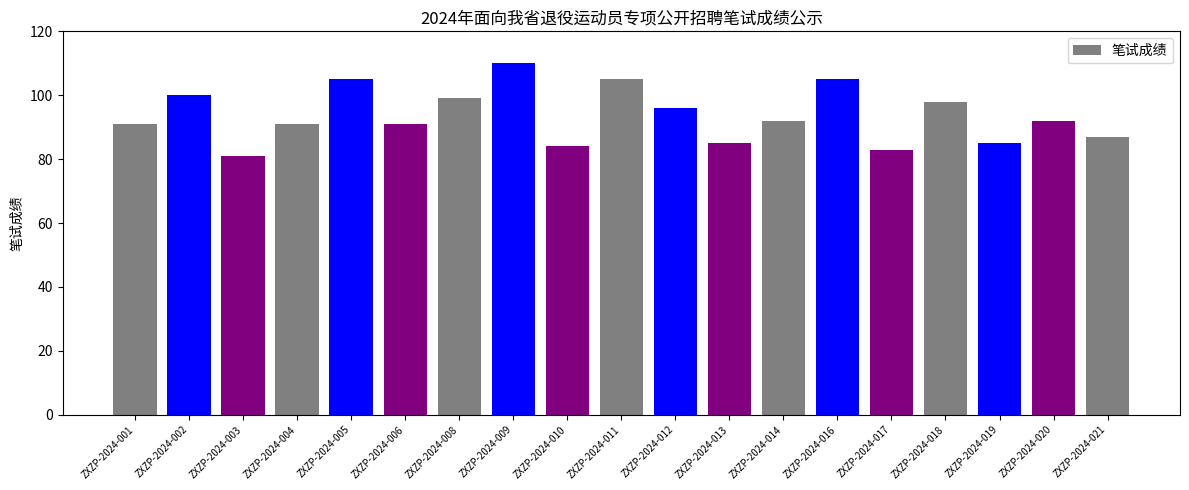

Reading left to right, what are all the values shown in this chart?

ZXZP-2024-001=91	ZXZP-2024-002=100	ZXZP-2024-003=81	ZXZP-2024-004=91	ZXZP-2024-005=105	ZXZP-2024-006=91	ZXZP-2024-008=99	ZXZP-2024-009=110	ZXZP-2024-010=84	ZXZP-2024-011=105	ZXZP-2024-012=96	ZXZP-2024-013=85	ZXZP-2024-014=92	ZXZP-2024-016=105	ZXZP-2024-017=83	ZXZP-2024-018=98	ZXZP-2024-019=85	ZXZP-2024-020=92	ZXZP-2024-021=87